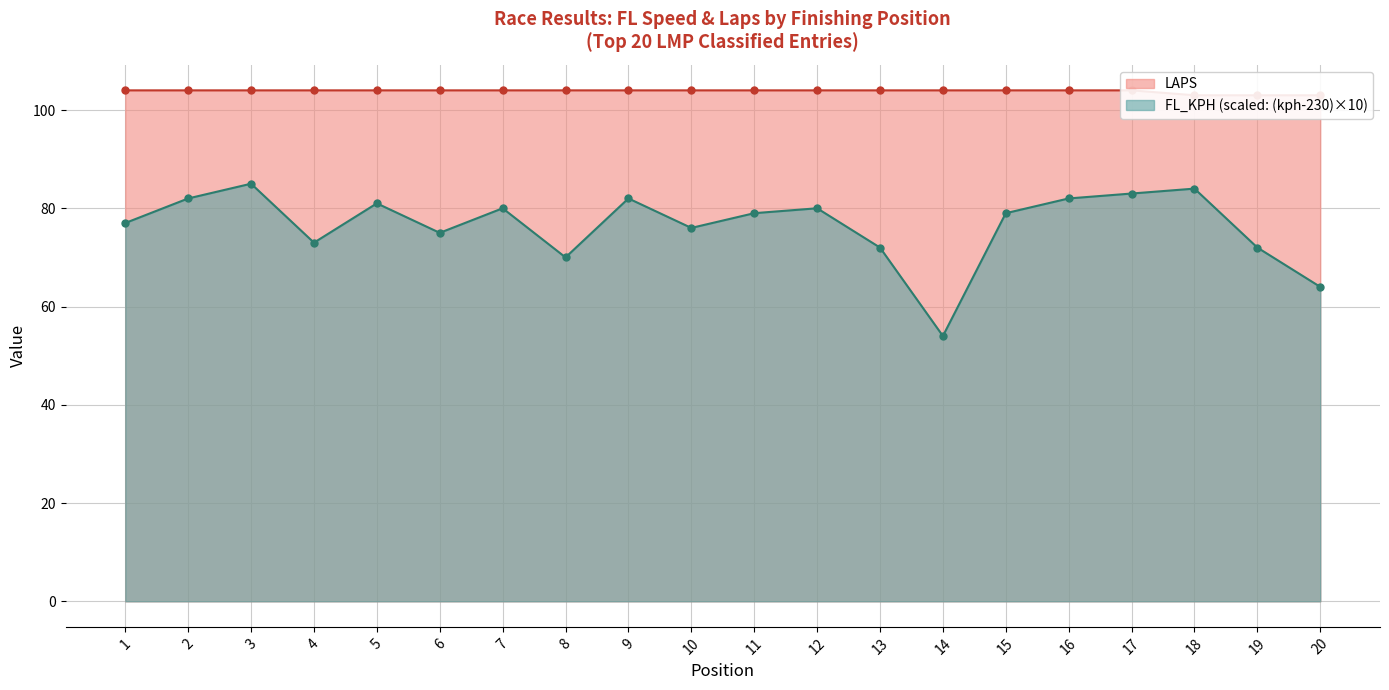

What is the greatest value displayed?

104.0